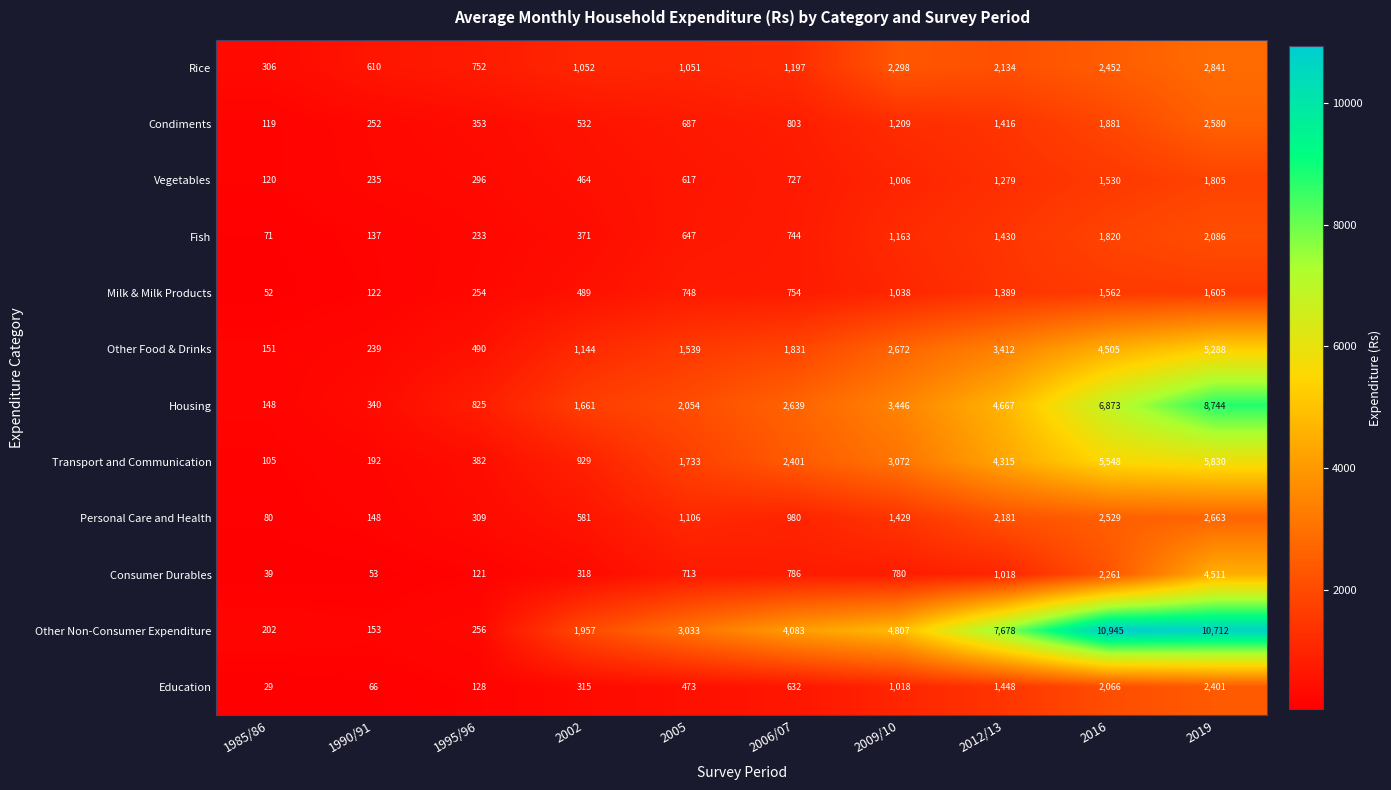

What is the sum of the Vegetables values at 2016 and 2002?

1994